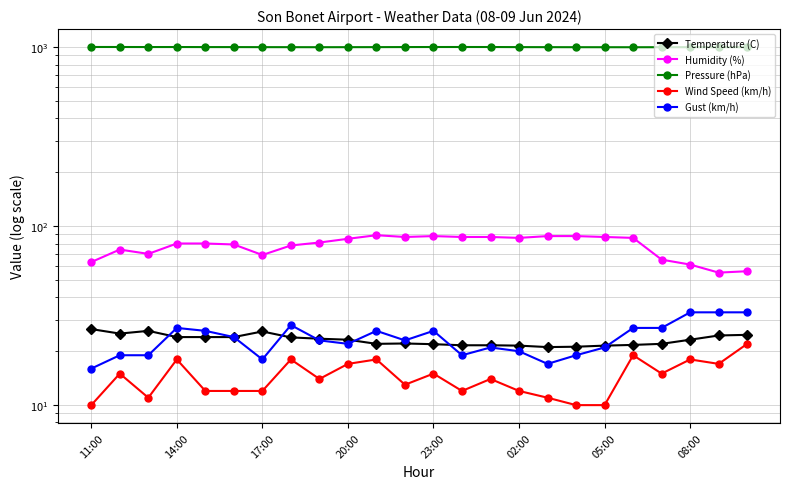

What is the difference between the second highest and minimum values in the Gust (km/h) series?

17.0